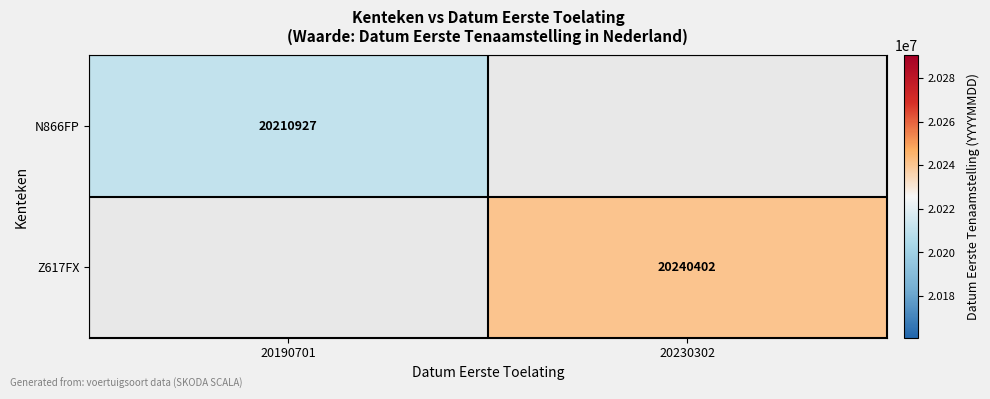

The N866FP series shows 20210927 at 20190701. True or false?

True